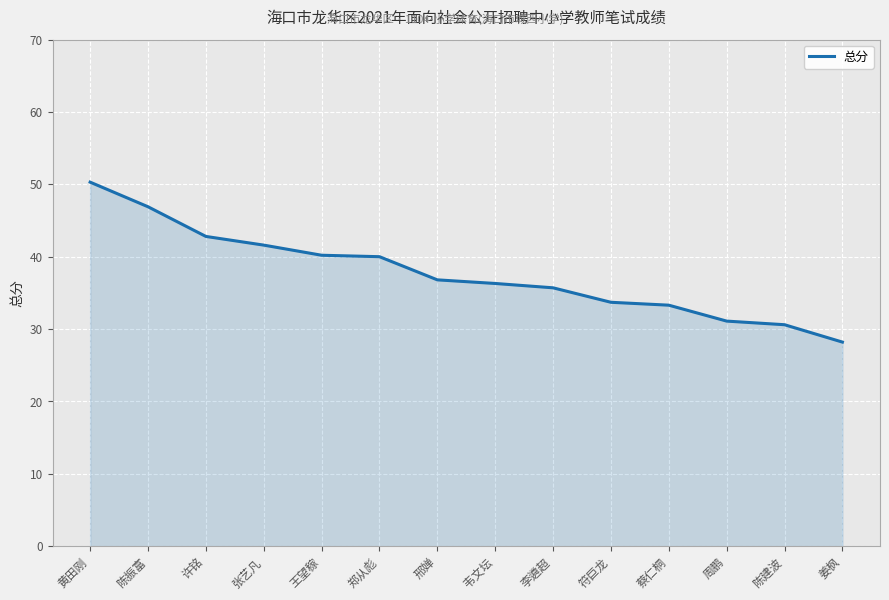

What position from the right is 郑从彪?

9